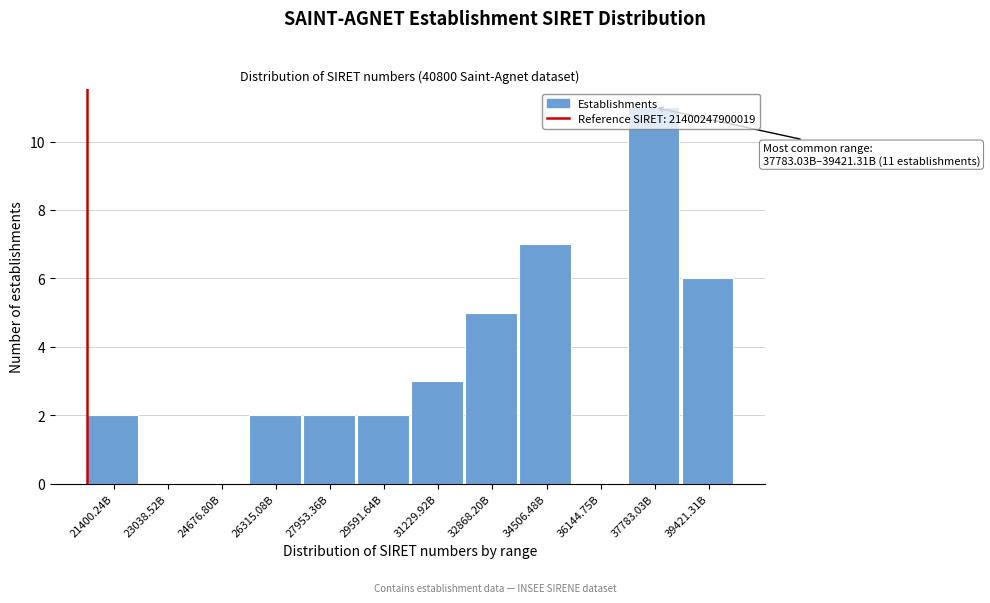

What is the sum of the values at 32868.20B and 24676.80B?

5